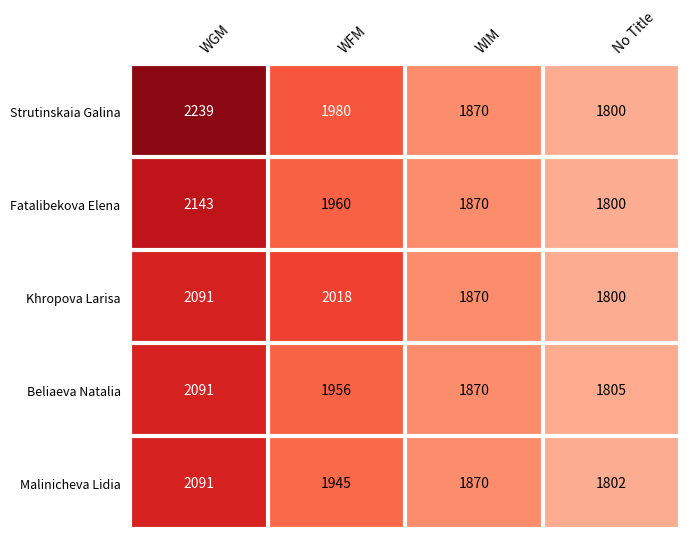

How many distinct data groups are displayed?

5